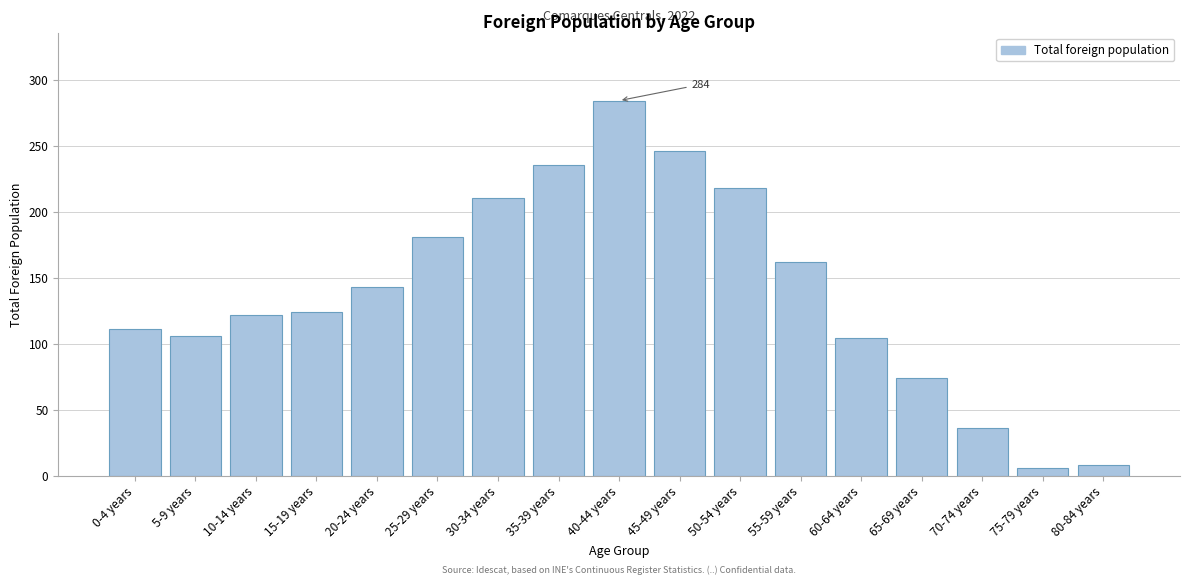

Reading left to right, what are all the values shown in this chart?

111	106	122	124	143	181	210	235	284	246	218	162	104	74	36	6	8